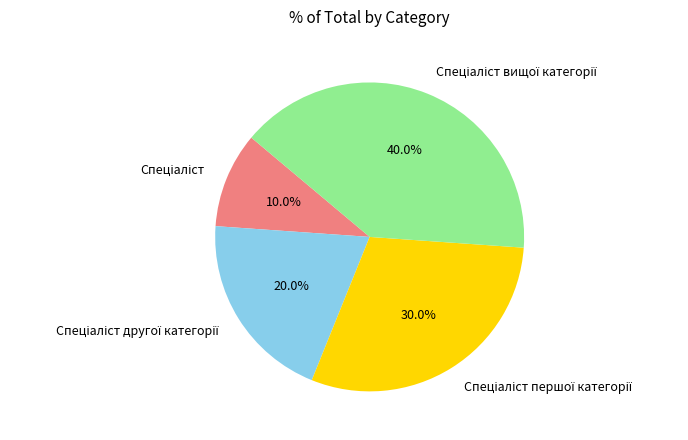

Does any single category account for the majority?

No